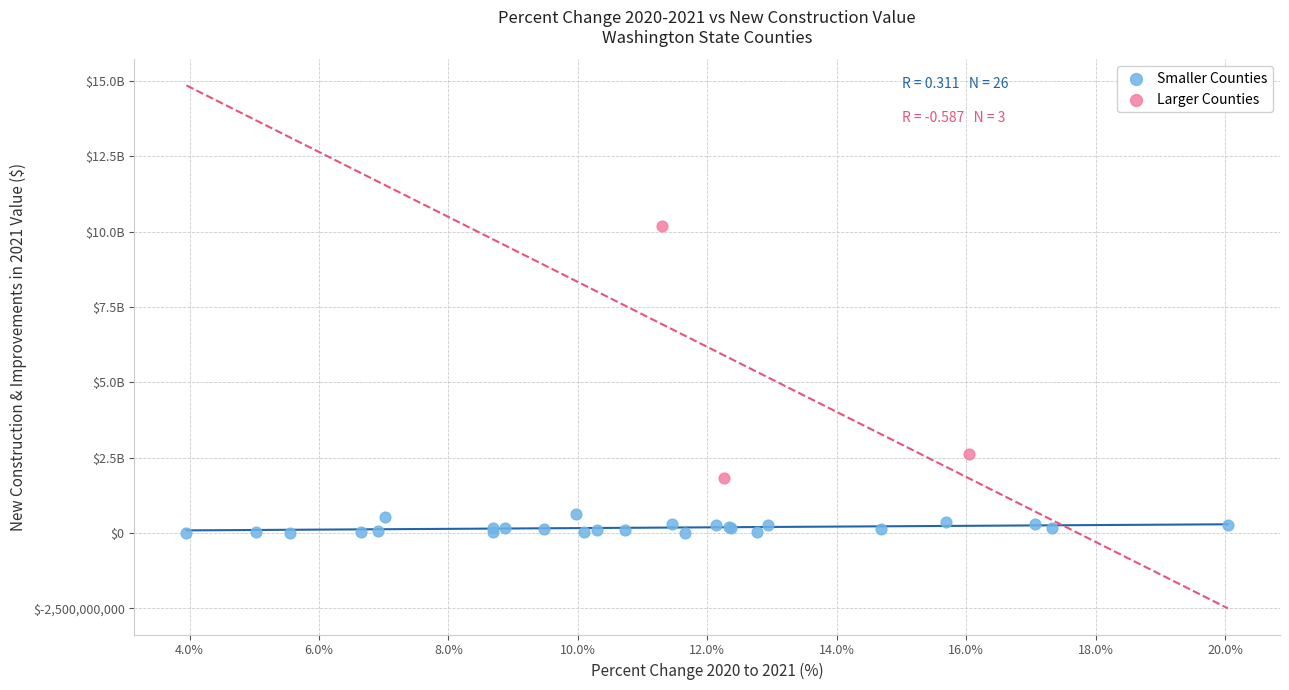

Which series reaches the minimum Y coordinate?

Smaller Counties